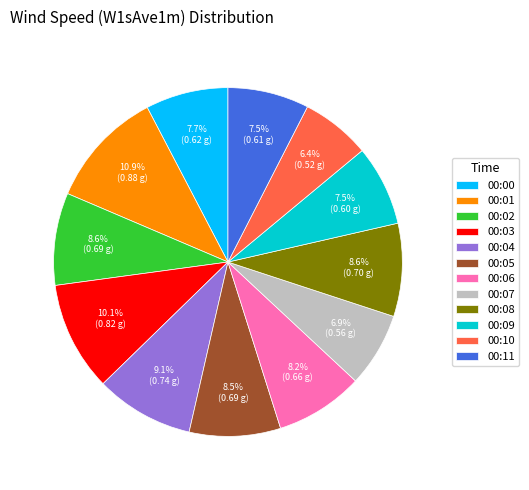

To the nearest percent, what portion does 00:04 represent?

9%